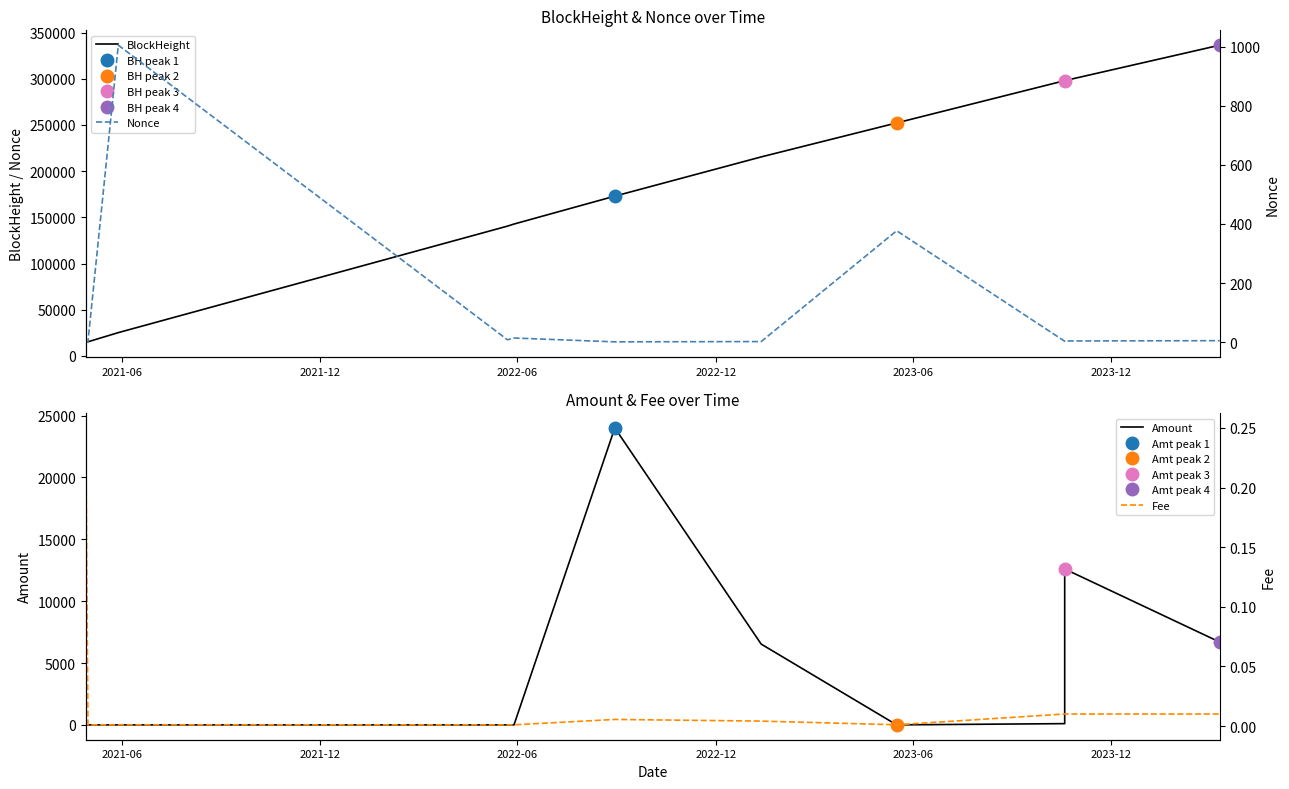

True or false: Nonce and BlockHeight intersect in this chart.

False